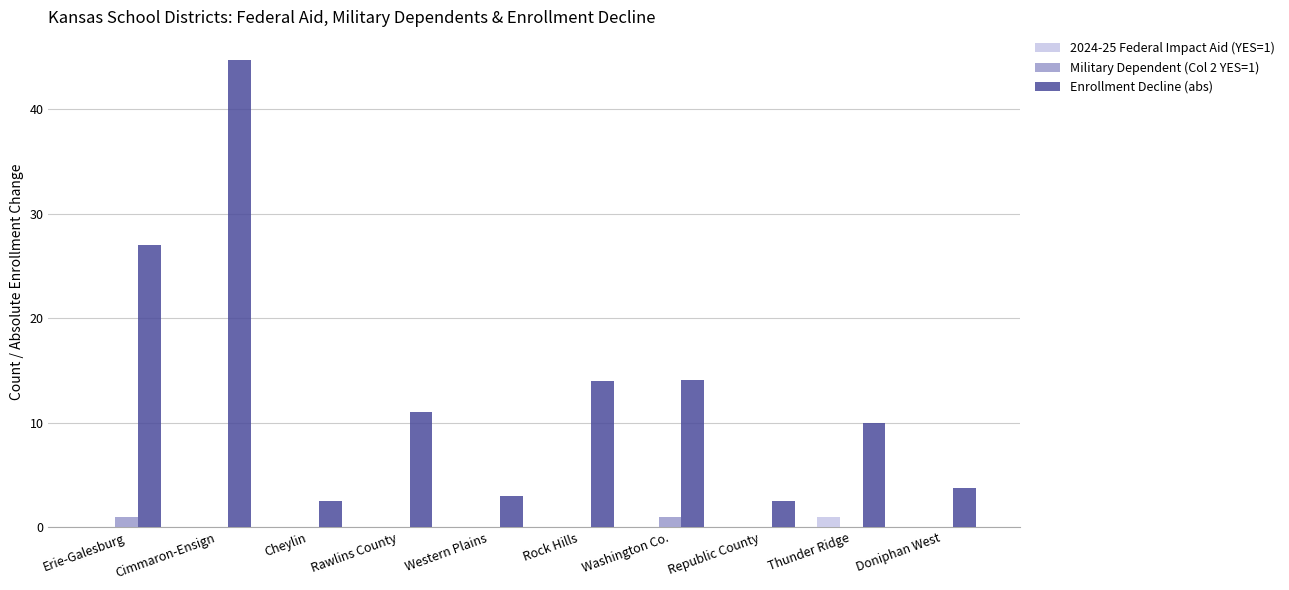

Between Western Plains and Rock Hills, which series saw the biggest shift?

Enrollment Decline (abs)